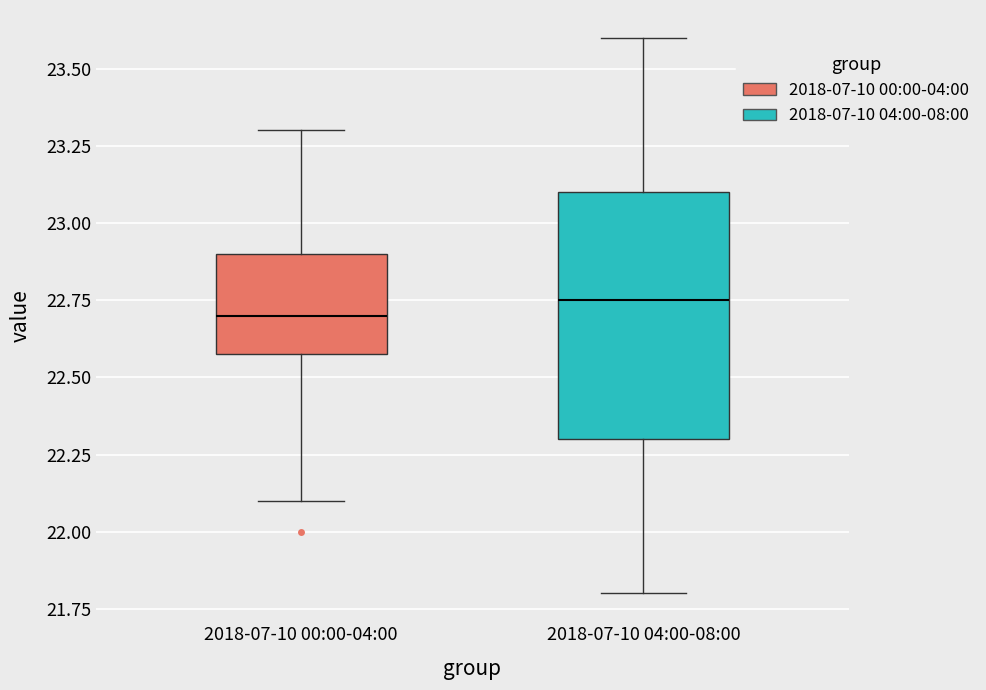

Which box's median line is the highest?

2018-07-10 04:00-08:00